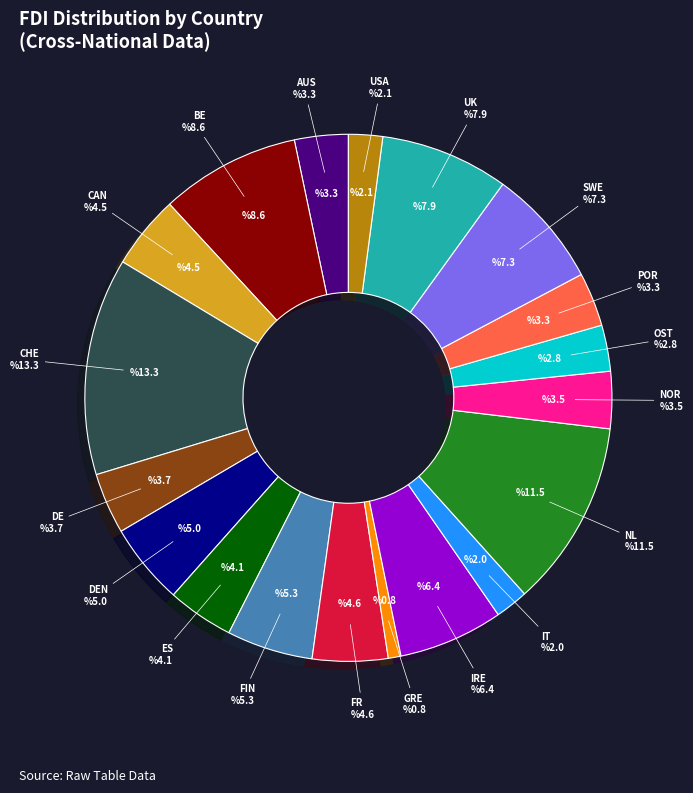

Which category has the biggest portion of the pie?

CHE